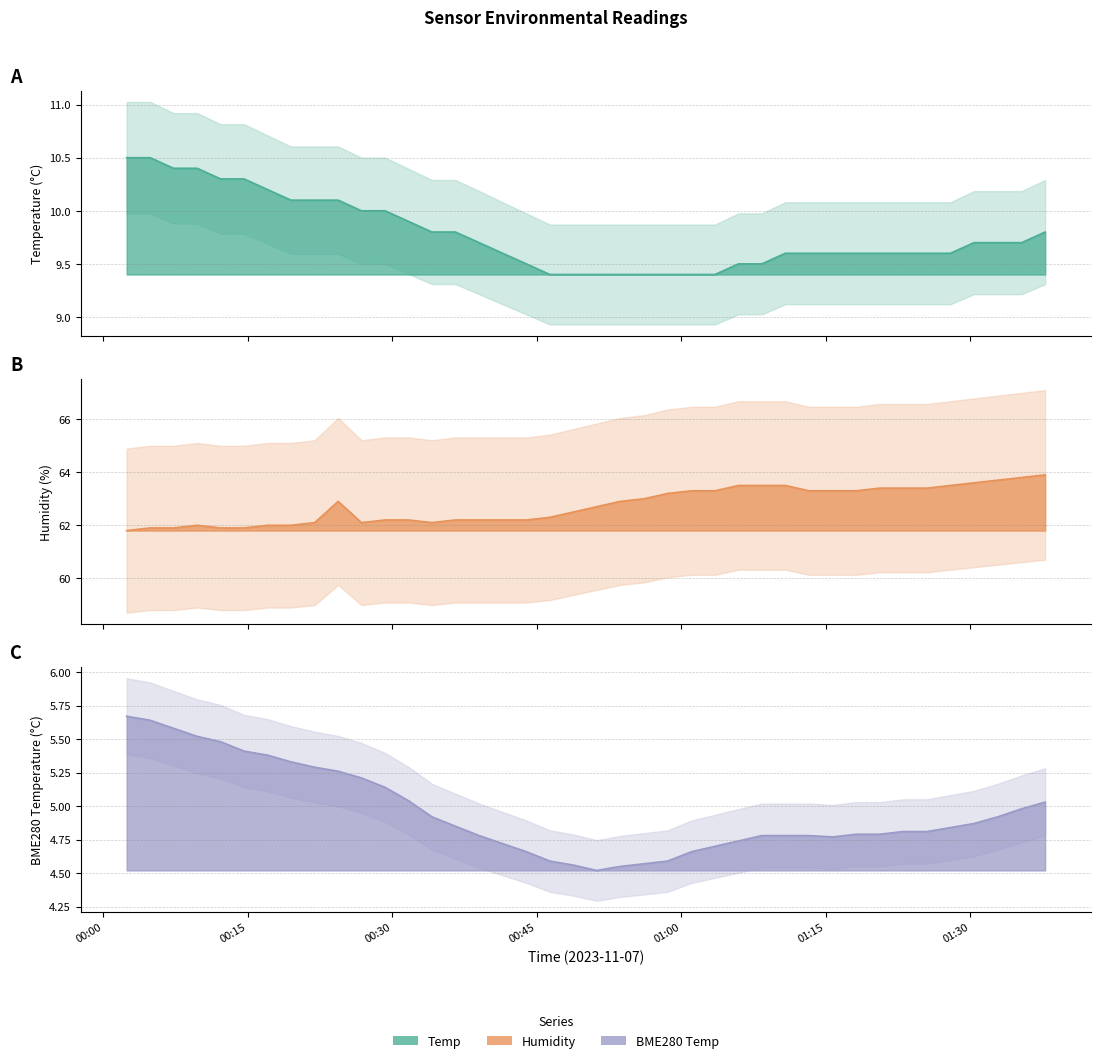

What is the total value across all series at 2023/11/07 00:39:01?

76.7